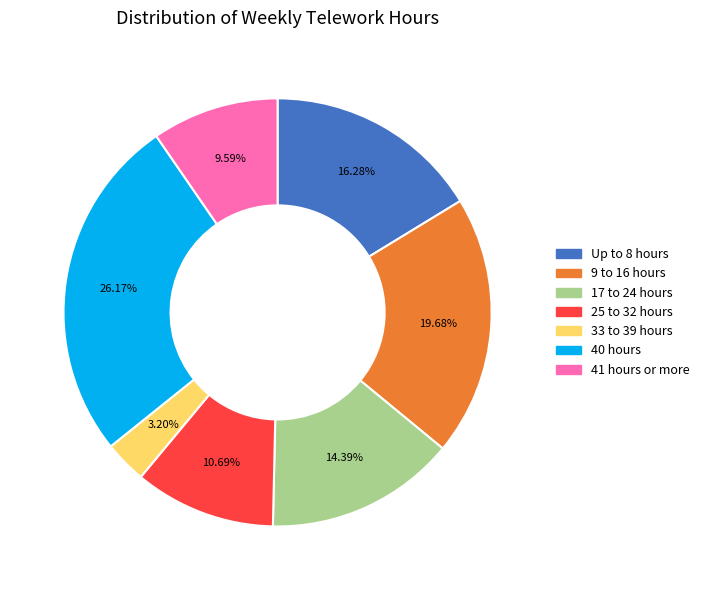

Does 41 hours or more account for over 50% of the chart?

No